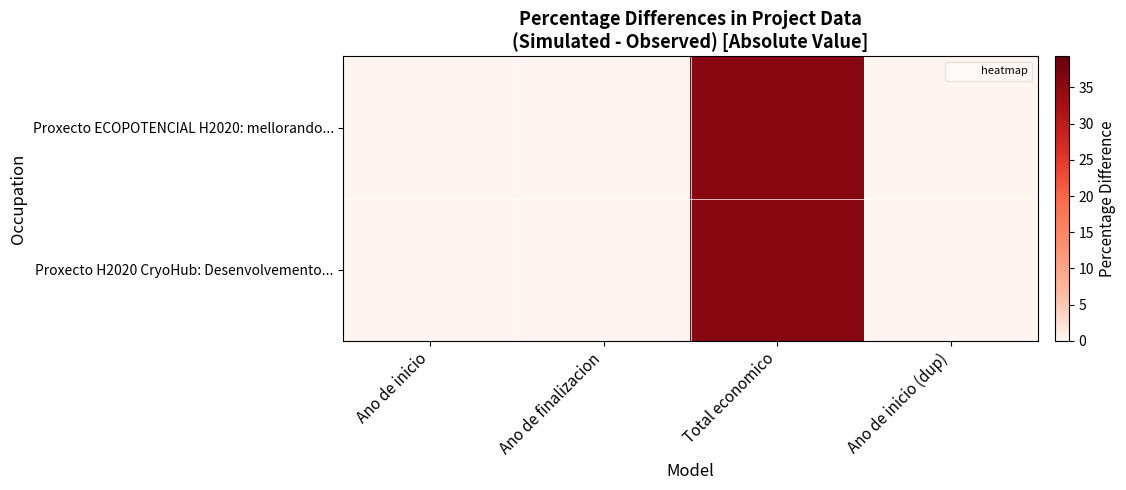

Rank the series by their maximum value, from highest to lowest.

Proxecto ECOPOTENCIAL H2020: mellorando..., Proxecto H2020 CryoHub: Desenvolvemento...